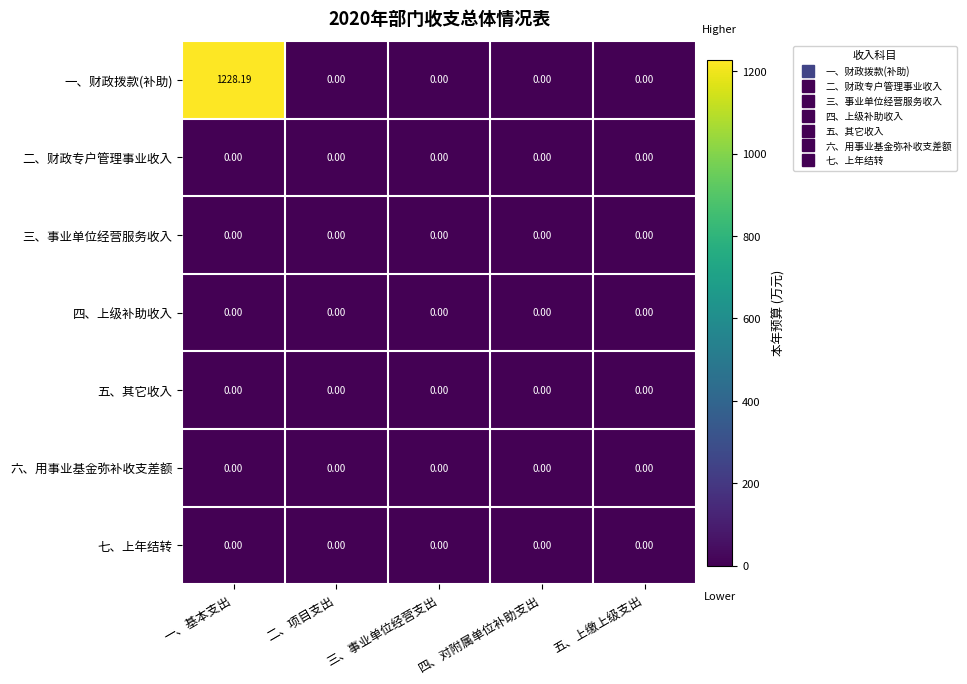

Which series changed the most between 一、基本支出 and 五、上缴上级支出?

一、财政拨款(补助)